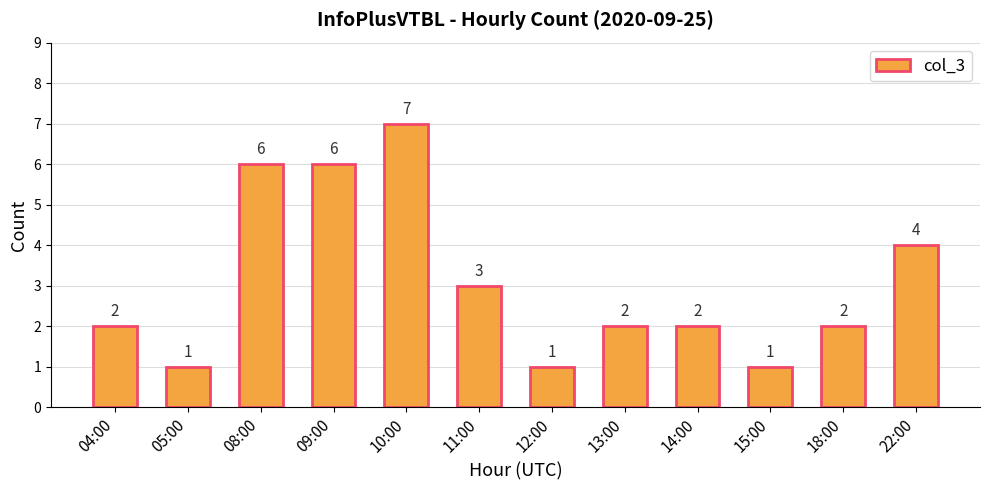

Between 05:00 and 11:00, which is larger?

11:00